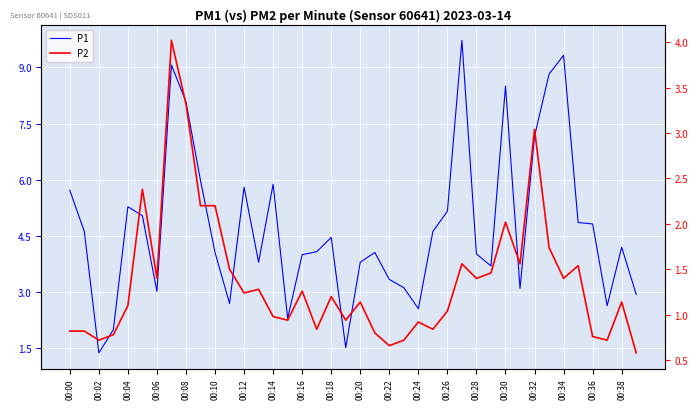

What is the greatest value displayed?

9.7